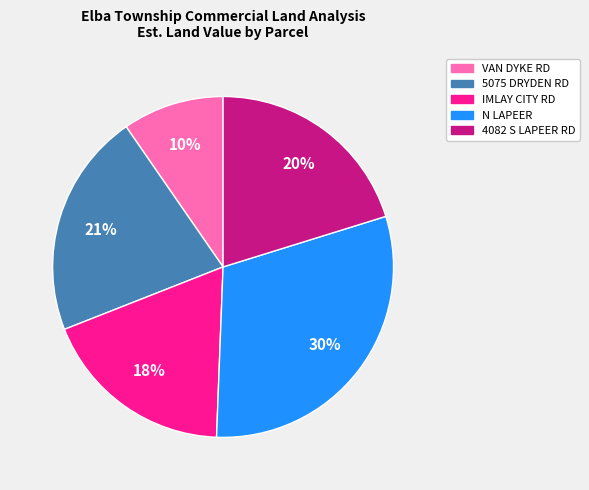

Combined, do VAN DYKE RD and IMLAY CITY RD account for over 50%?

No